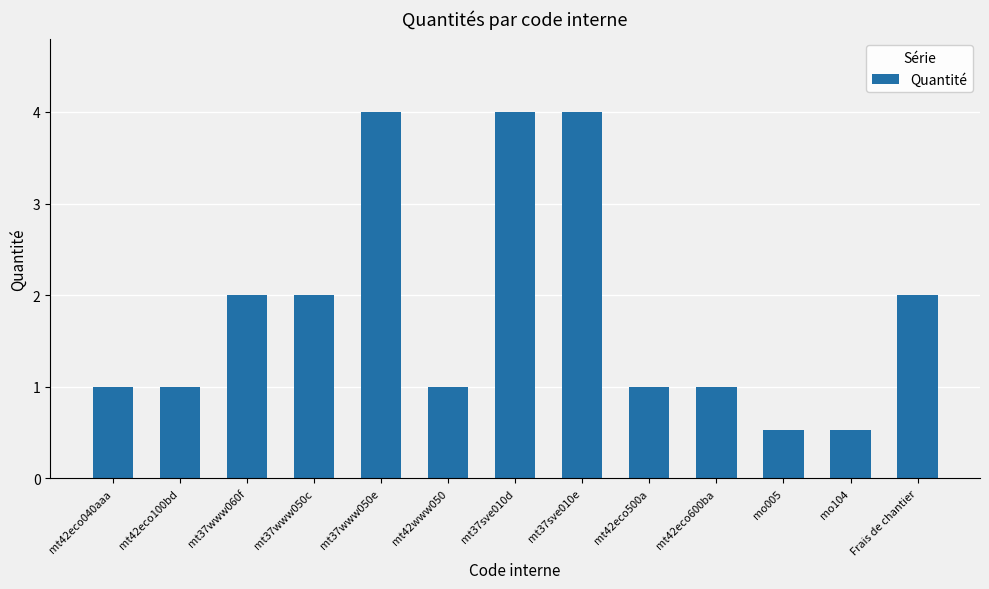

Reading left to right, list all the values displayed in this chart.

mt42eco040aaa=1.0	mt42eco100bd=1.0	mt37www060f=2.0	mt37www050c=2.0	mt37www050e=4.0	mt42www050=1.0	mt37sve010d=4.0	mt37sve010e=4.0	mt42eco500a=1.0	mt42eco600ba=1.0	mo005=0.5	mo104=0.5	Frais de chantier=2.0